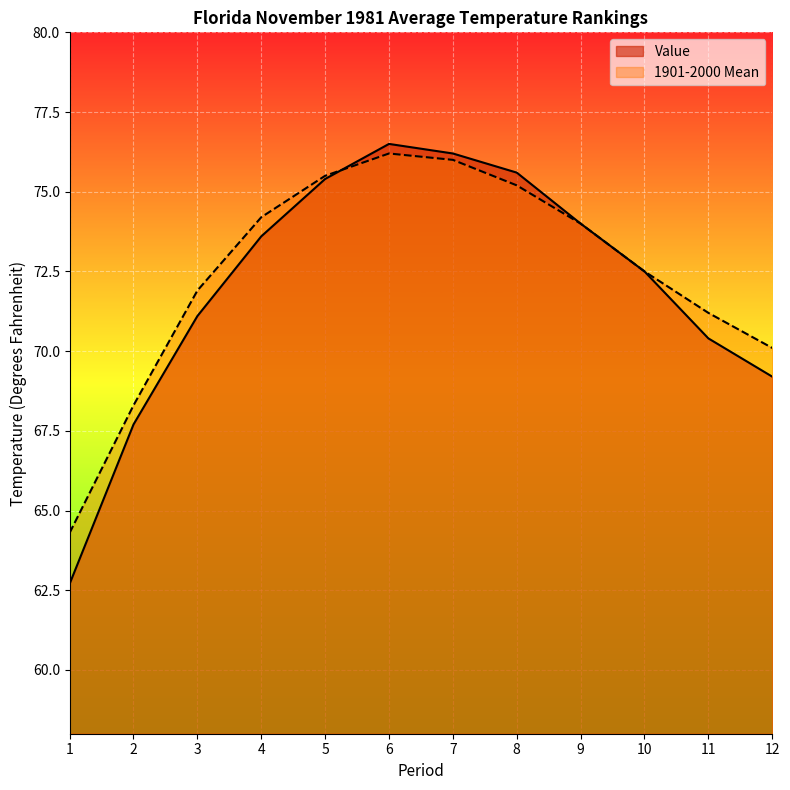

True or false: 1901-2000 Mean has more than 2 points higher than both neighbors.

False